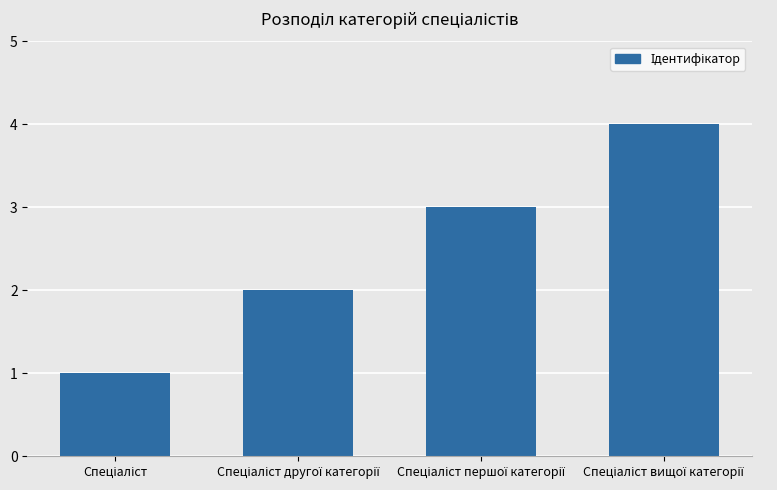

What is the sum of all values?

10